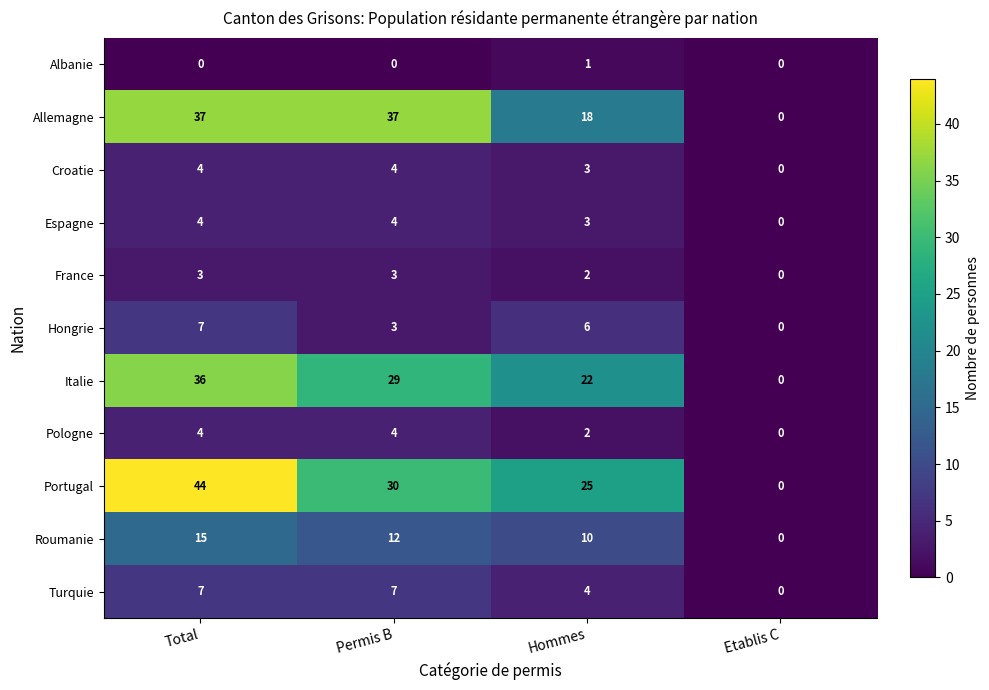

At how many categories does at least one series exceed 41?

1